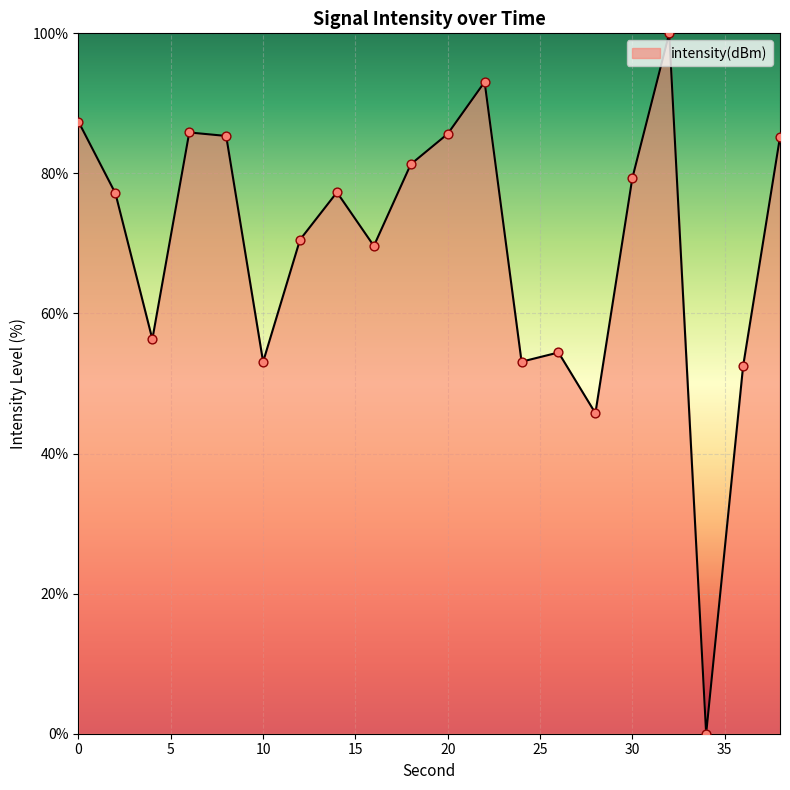

What is the greatest value displayed?

100.0